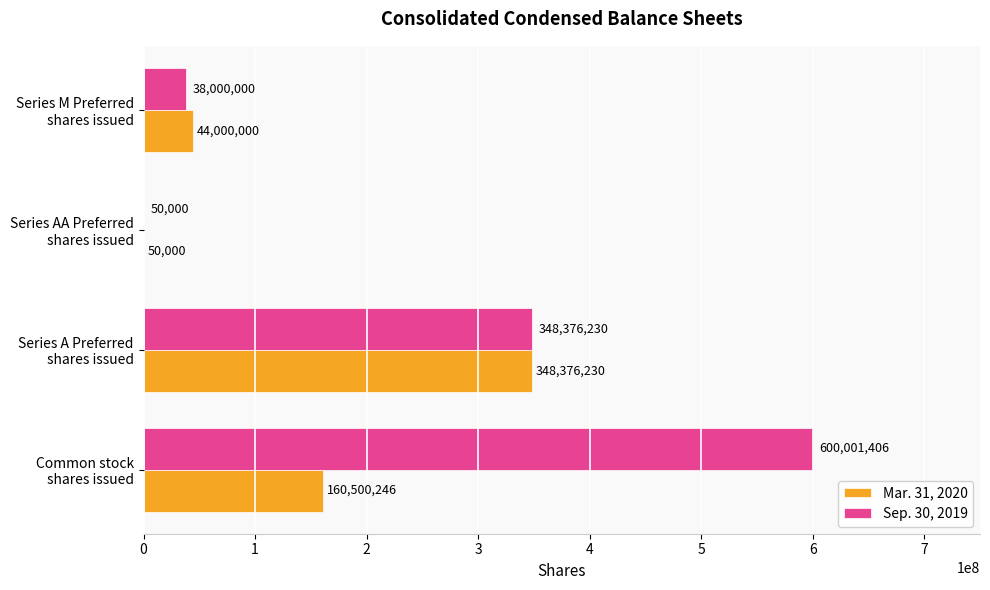

What is the sum of all Sep. 30, 2019 values?

986427636